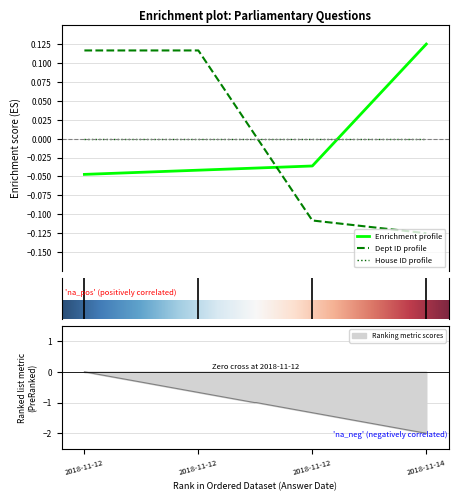

After their last crossing, which series has the higher values: House ID profile or Enrichment profile?

Enrichment profile